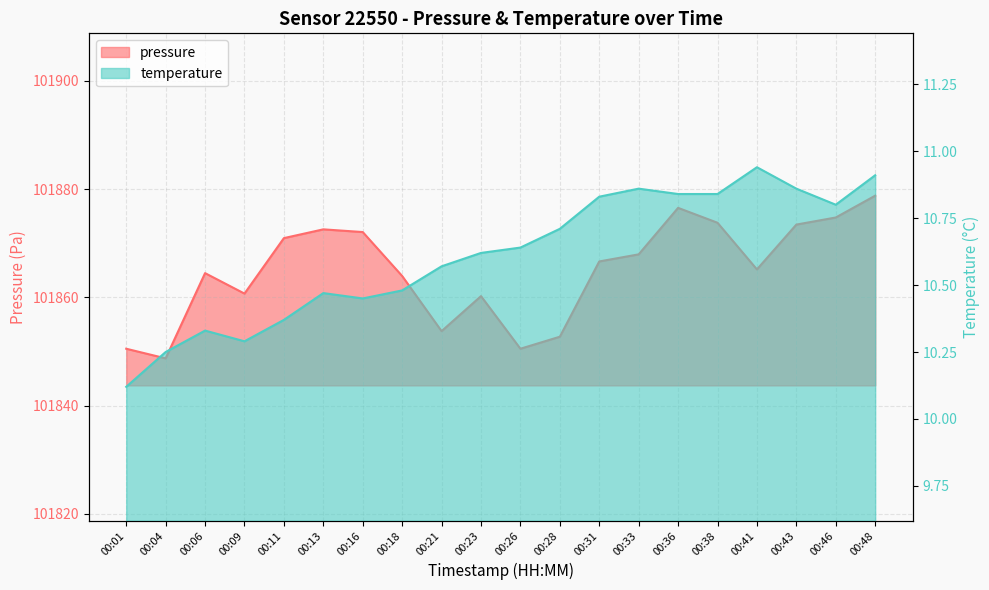

List the series in order of their overall mean, lowest first.

temperature, pressure